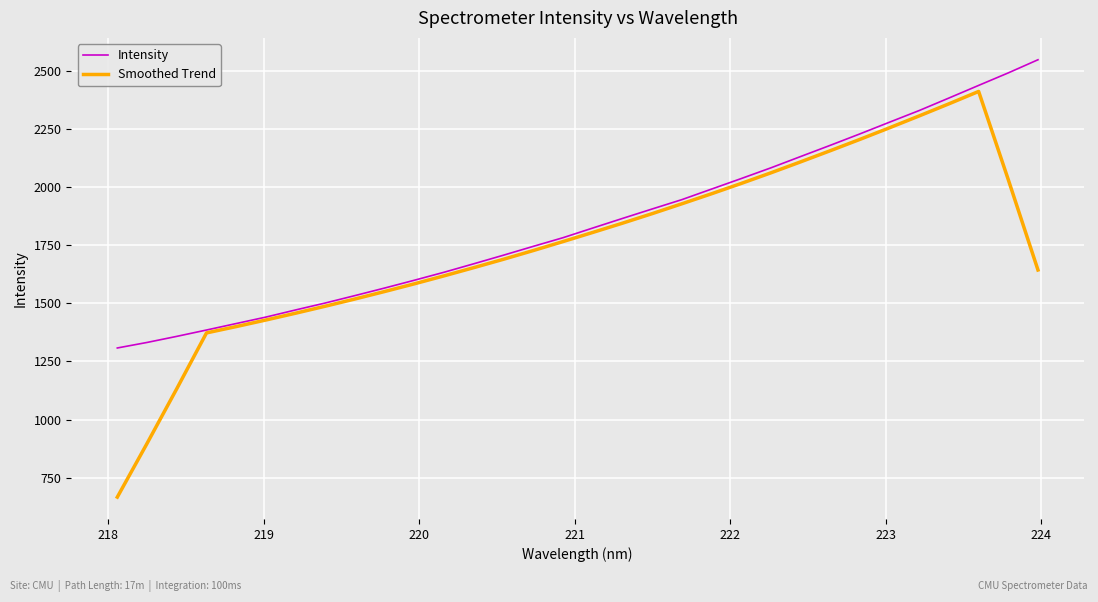

List the series in order of their peak value, highest first.

Intensity, Smoothed Trend